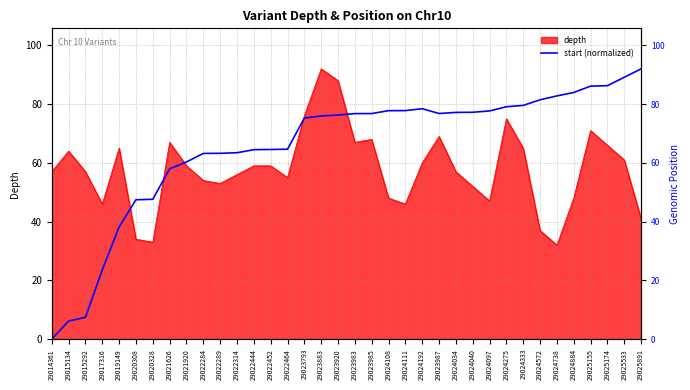

What position from the right is 29024097?

10